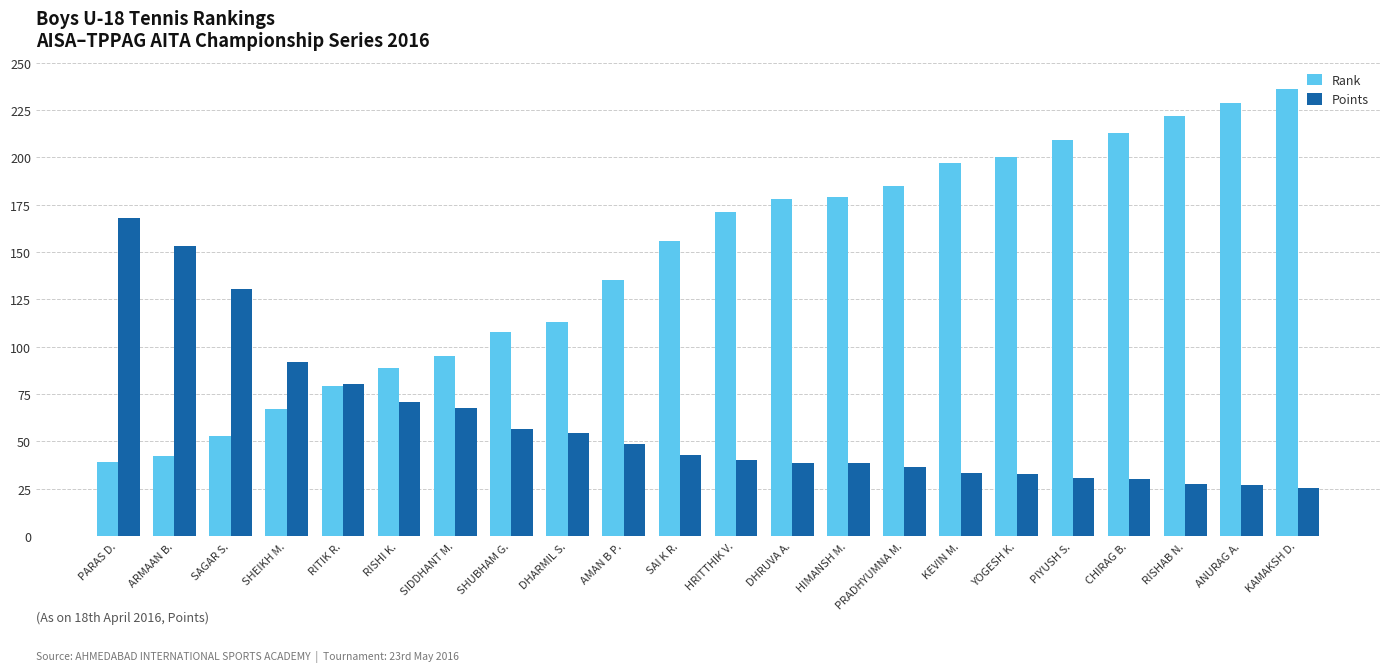

What is the sum of all Points values?

1324.0